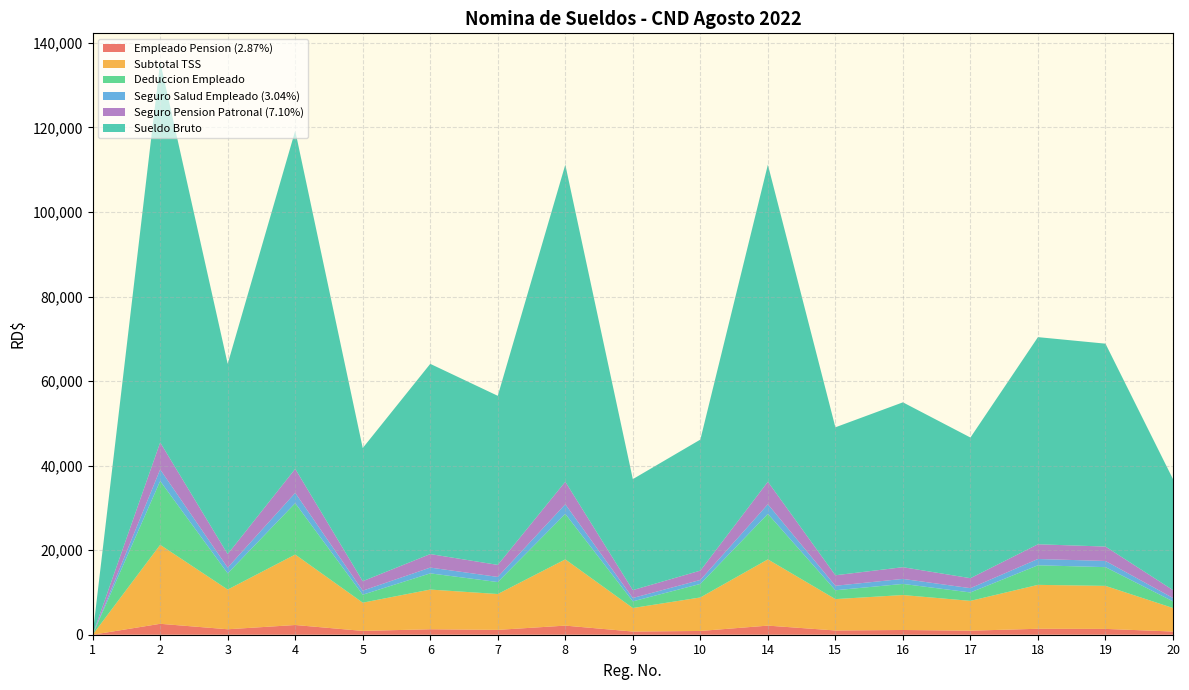

Reading right to left, list all the values displayed in this chart.

Empleado Pension (2.87%): 753.4	1377.6	1406.3	954.9	1119.3	1004.5	2152.5	889.7	753.4	2152.5	1148.0	1291.5	904.0	2296.0	1291.5	2583.0	0.0
Subtotal TSS: 5565.0	10176.0	10388.0	7053.9	8268.0	7420.0	15668.2	7922.1	5565.0	15668.2	8480.0	9391.5	6678.0	16673.2	9391.5	18683.2	0.0
Deduccion Empleado: 1576.4	4433.5	4633.8	1991.4	2631.4	2093.5	10766.9	3207.2	1576.4	10766.9	2831.7	3832.8	1886.7	12153.9	3832.8	15097.1	0.0
Seguro Salud Empleado (3.04%): 798.0	1459.2	1489.6	1011.5	1185.6	1064.0	2280.0	942.4	798.0	2280.0	1216.0	1368.0	957.6	2432.0	1368.0	2736.0	0.0
Seguro Pension Patronal (7.10%): 1863.7	3408.0	3479.0	2362.4	2769.0	2485.0	5325.0	2201.0	1863.8	5325.0	2840.0	3195.0	2236.5	5680.0	3195.0	6390.0	0.0
Sueldo Bruto: 26250.0	48000.0	49000.0	33273.0	39000.0	35000.0	75000.0	31000.0	26250.0	75000.0	40000.0	45000.0	31500.0	80000.0	45000.0	90000.0	0.0